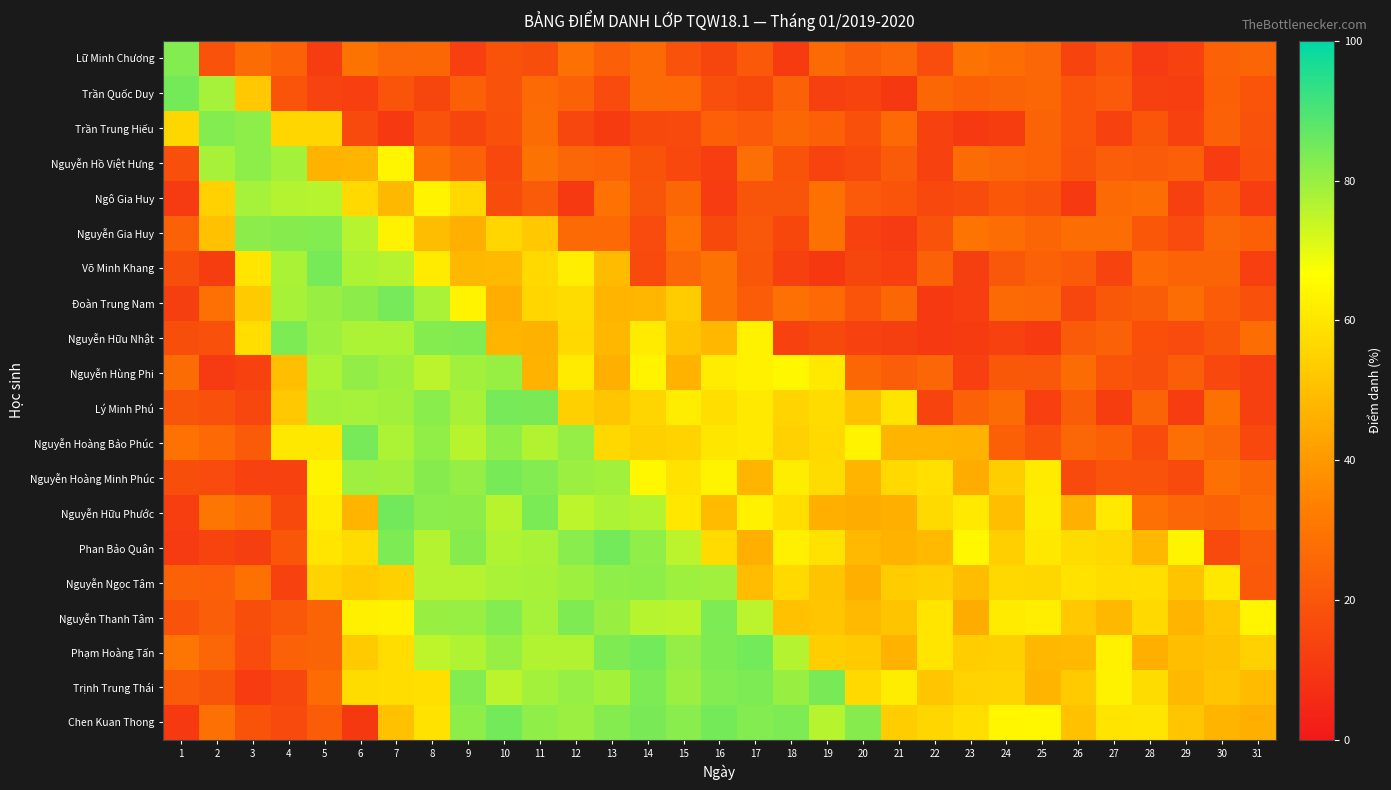

Reading left to right, what are all the values shown in this chart?

Lữ Minh Chương: 1=82.7	2=18.8	3=27.2	4=23.9	5=11.9	6=29.5	7=25.2	8=25.7	9=12.6	10=19.0	11=17.4	12=28.5	13=22.9	14=26.5	15=18.9	16=14.5	17=21.1	18=11.3	19=26.6	20=22.6	21=25.2	22=17.1	23=29.4	24=27.9	25=25.6	26=13.9	27=19.3	28=10.9	29=13.1	30=23.7	31=24.9
Trần Quốc Duy: 1=84.7	2=78.3	3=52.4	4=19.4	5=13.8	6=12.6	7=19.5	8=14.5	9=23.4	10=18.7	11=26.7	12=24.0	13=16.2	14=26.6	15=26.1	16=17.7	17=15.8	18=23.6	19=12.8	20=14.0	21=10.1	22=25.7	23=23.3	24=24.1	25=25.6	26=19.2	27=21.4	28=12.8	29=12.3	30=23.4	31=19.4
Trần Trung Hiếu: 1=56.3	2=82.6	3=81.3	4=56.1	5=56.2	6=16.1	7=10.6	8=18.7	9=14.3	10=18.2	11=27.1	12=14.7	13=11.2	14=15.6	15=15.9	16=23.2	17=21.1	18=25.7	19=23.3	20=18.1	21=26.3	22=13.3	23=10.5	24=11.8	25=24.4	26=19.2	27=13.2	28=20.0	29=13.0	30=23.9	31=18.9
Nguyễn Hồ Việt Hưng: 1=17.6	2=78.0	3=81.3	4=78.6	5=46.8	6=47.4	7=64.2	8=28.2	9=24.0	10=15.3	11=29.4	12=25.6	13=24.3	14=19.0	15=15.4	16=11.9	17=28.1	18=19.1	19=14.0	20=16.1	21=21.6	22=13.5	23=27.1	24=25.2	25=24.4	26=18.6	27=22.5	28=21.7	29=23.0	30=11.7	31=18.3
Ngô Gia Huy: 1=10.8	2=54.9	3=78.3	4=76.4	5=76.0	6=56.8	7=48.4	8=63.5	9=56.6	10=16.9	11=21.8	12=10.5	13=29.2	14=19.6	15=25.7	16=11.7	17=19.7	18=19.8	19=28.8	20=21.4	21=19.5	22=15.3	23=16.6	24=20.4	25=18.8	26=10.4	27=26.5	28=27.9	29=12.8	30=21.1	31=12.2
Nguyễn Gia Huy: 1=23.4	2=50.6	3=81.6	4=82.3	5=82.7	6=76.1	7=63.3	8=49.6	9=45.7	10=56.1	11=52.4	12=26.6	13=26.2	14=16.3	15=29.1	16=15.8	17=20.3	18=15.1	19=28.7	20=13.3	21=10.9	22=18.7	23=29.8	24=27.8	25=25.0	26=27.8	27=27.9	28=20.4	29=16.3	30=25.4	31=23.2
Võ Minh Khang: 1=17.5	2=11.9	3=59.9	4=77.6	5=84.4	6=77.4	7=76.2	8=61.6	9=48.1	10=48.6	11=57.0	12=62.5	13=48.9	14=16.2	15=25.5	16=29.4	17=20.0	18=12.9	19=10.3	20=14.6	21=12.6	22=23.6	23=12.4	24=20.1	25=23.9	26=21.6	27=14.0	28=26.1	29=24.3	30=24.8	31=12.6
Đoàn Trung Nam: 1=12.5	2=28.6	3=53.0	4=78.0	5=79.9	6=81.6	7=84.6	8=77.9	9=63.5	10=45.5	11=56.1	12=57.7	13=47.1	14=47.8	15=53.4	16=29.3	17=21.9	18=28.7	19=26.1	20=19.3	21=25.7	22=10.4	23=12.2	24=26.6	25=25.9	26=14.7	27=20.6	28=22.1	29=27.4	30=22.1	31=18.3
Nguyễn Hữu Nhật: 1=17.5	2=18.5	3=58.0	4=83.7	5=79.5	6=77.5	7=77.4	8=82.5	9=83.2	10=47.1	11=46.3	12=56.9	13=47.9	14=61.5	15=51.2	16=47.9	17=63.4	18=13.3	19=15.7	20=13.1	21=12.3	22=10.4	23=11.1	24=13.5	25=11.1	26=21.8	27=23.6	28=17.9	29=16.4	30=20.1	31=27.5
Nguyễn Hùng Phi: 1=27.0	2=10.9	3=13.6	4=49.7	5=77.5	6=80.7	7=79.2	8=75.5	9=78.7	10=80.2	11=47.0	12=61.7	13=46.0	14=63.5	15=47.0	16=61.9	17=63.1	18=64.6	19=61.0	20=25.6	21=22.8	22=25.6	23=12.7	24=20.7	25=20.3	26=27.2	27=19.3	28=17.7	29=22.8	30=15.3	31=12.8
Lý Minh Phú: 1=19.6	2=18.3	3=14.7	4=52.4	5=78.7	6=78.3	7=78.8	8=81.9	9=78.0	10=84.5	11=84.2	12=54.6	13=51.6	14=55.7	15=62.0	16=58.1	17=61.1	18=55.7	19=57.7	20=50.8	21=59.7	22=14.0	23=23.9	24=27.2	25=12.6	26=22.3	27=11.9	28=24.5	29=11.7	30=28.7	31=12.7
Nguyễn Hoàng Bảo Phúc: 1=29.2	2=26.0	3=21.9	4=60.7	5=60.9	6=84.5	7=77.5	8=80.9	9=76.0	10=81.2	11=76.7	12=80.6	13=56.4	14=54.3	15=55.5	16=60.3	17=61.0	18=54.8	19=57.0	20=63.6	21=47.4	22=47.3	23=46.8	24=23.2	25=18.4	26=25.5	27=23.4	28=16.7	29=28.0	30=25.3	31=15.4
Nguyễn Hoàng Minh Phúc: 1=17.3	2=16.3	3=13.2	4=13.0	5=63.7	6=79.4	7=78.8	8=82.3	9=80.5	10=84.4	11=82.8	12=79.8	13=78.8	14=64.7	15=59.4	16=64.0	17=47.4	18=62.0	19=57.7	20=47.4	21=56.8	22=58.7	23=45.2	24=54.1	25=61.5	26=15.9	27=19.2	28=18.8	29=16.0	30=28.4	31=25.6
Nguyễn Hữu Phước: 1=12.2	2=29.9	3=27.6	4=15.7	5=61.7	6=47.1	7=85.0	8=81.7	9=81.5	10=75.9	11=84.0	12=75.3	13=77.4	14=76.4	15=60.5	16=49.0	17=63.2	18=58.1	19=45.7	20=45.1	21=46.0	22=57.1	23=61.0	24=49.8	25=62.0	26=46.1	27=61.0	28=28.6	29=25.4	30=24.0	31=26.8
Phan Bảo Quân: 1=10.8	2=14.0	3=12.5	4=20.1	5=59.9	6=57.6	7=83.5	8=76.6	9=82.3	10=76.9	11=77.7	12=82.1	13=84.8	14=81.1	15=75.5	16=57.3	17=45.8	18=62.7	19=59.2	20=48.5	21=46.8	22=48.7	23=64.6	24=54.2	25=60.7	26=57.7	27=56.4	28=47.9	29=63.9	30=16.0	31=21.6
Nguyễn Ngọc Tâm: 1=24.0	2=23.0	3=28.8	4=13.0	5=55.2	6=53.1	7=54.5	8=76.2	9=76.3	10=77.8	11=78.0	12=79.3	13=81.1	14=81.3	15=79.1	16=79.1	17=49.4	18=56.8	19=51.3	20=45.7	21=53.4	22=54.5	23=49.5	24=56.4	25=56.3	26=59.0	27=58.0	28=58.0	29=51.3	30=60.7	31=21.0
Nguyễn Thanh Tâm: 1=18.6	2=22.5	3=17.2	4=20.3	5=24.7	6=62.7	7=63.4	8=80.0	9=80.2	10=83.0	11=78.1	12=83.4	13=79.9	14=76.2	15=75.7	16=83.4	17=75.6	18=50.6	19=51.7	20=48.5	21=51.3	22=59.9	23=45.3	24=61.5	25=62.1	26=52.4	27=48.1	28=57.0	29=47.4	30=52.3	31=64.2
Phạm Hoàng Tấn: 1=29.9	2=25.4	3=16.2	4=23.8	5=24.1	6=52.8	7=57.8	8=75.1	9=77.1	10=80.3	11=76.6	12=76.7	13=83.4	14=84.9	15=80.6	16=83.4	17=84.9	18=76.4	19=54.0	20=52.9	21=46.6	22=60.1	23=53.7	24=54.4	25=48.0	26=48.6	27=63.1	28=45.9	29=49.7	30=50.8	31=54.8
Trịnh Trung Thái: 1=21.7	2=19.9	3=11.7	4=14.9	5=26.9	6=57.8	7=58.0	8=58.4	9=82.6	10=75.6	11=78.7	12=80.4	13=78.4	14=83.4	15=79.8	16=82.7	17=83.5	18=80.0	19=84.1	20=56.7	21=62.0	22=51.8	23=55.0	24=55.6	25=47.1	26=53.0	27=63.3	28=57.6	29=48.6	30=51.8	31=48.8
Chen Kuan Thong: 1=10.5	2=28.5	3=19.0	4=16.2	5=22.0	6=10.1	7=50.6	8=59.1	9=81.3	10=84.8	11=81.2	12=79.8	13=82.6	14=84.0	15=82.2	16=84.6	17=82.8	18=83.7	19=76.1	20=82.3	21=53.8	22=56.1	23=58.1	24=64.4	25=64.7	26=50.8	27=59.7	28=60.0	29=51.9	30=47.5	31=45.8